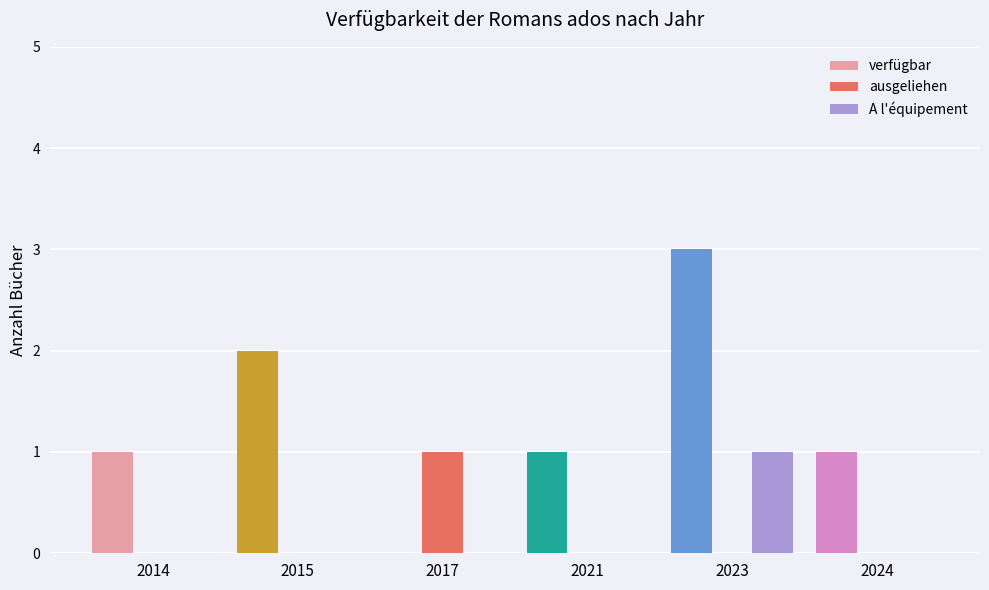

What is the sum of all ausgeliehen values?

1